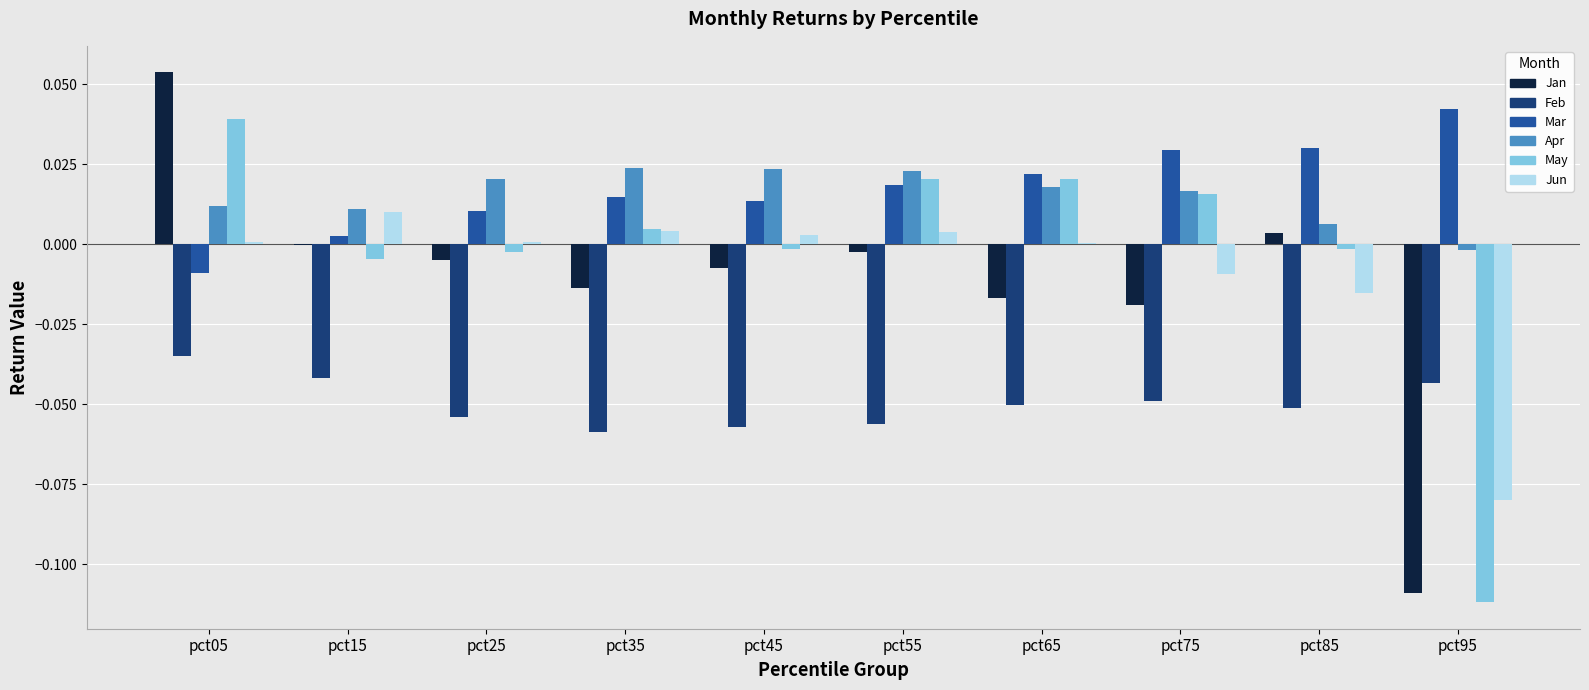

How many series are shown in this chart?

6